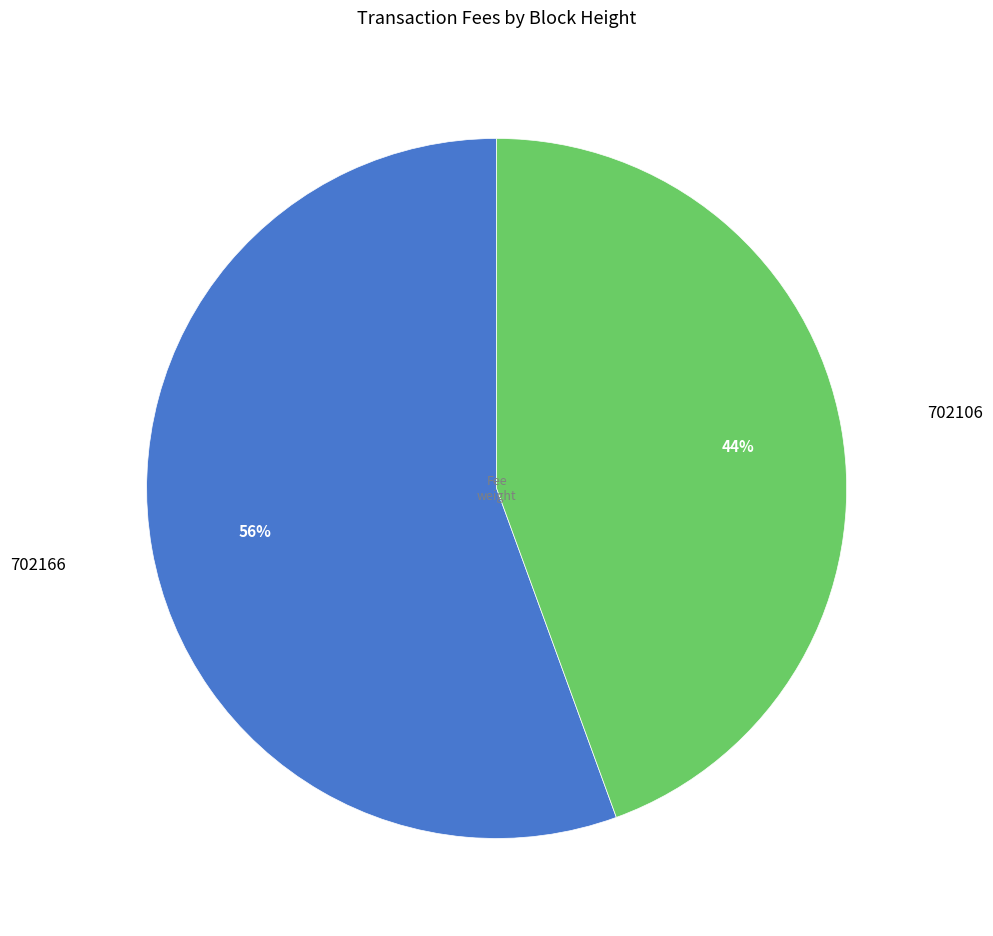

Is there a majority slice in this chart?

Yes